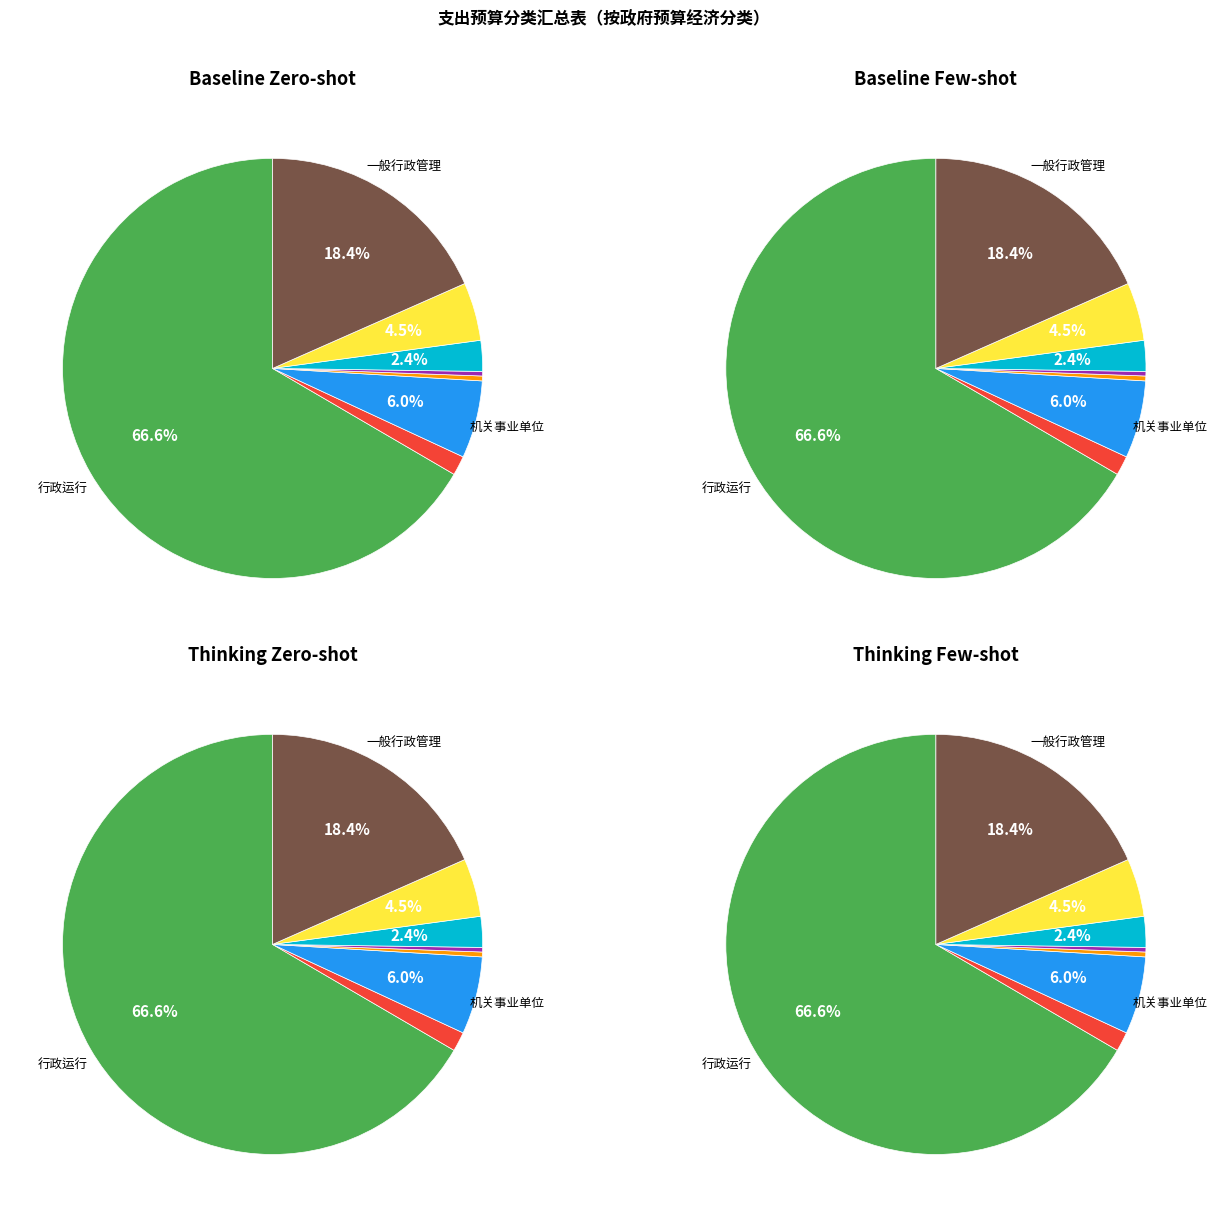

To the nearest percent, what is the average slice percentage?

13%